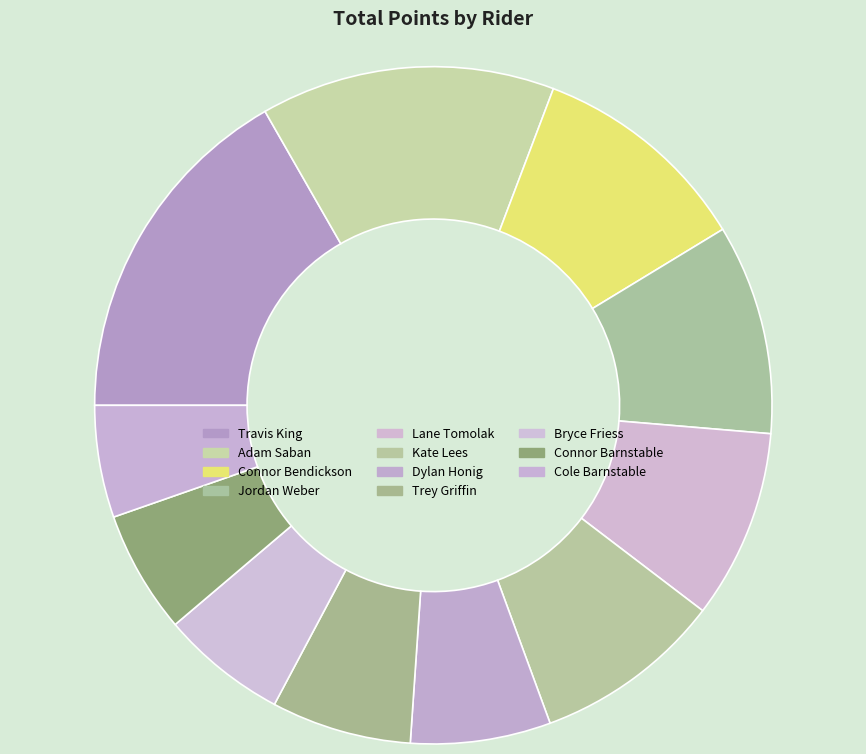

Combined, do Bryce Friess and Kate Lees account for over 50%?

No